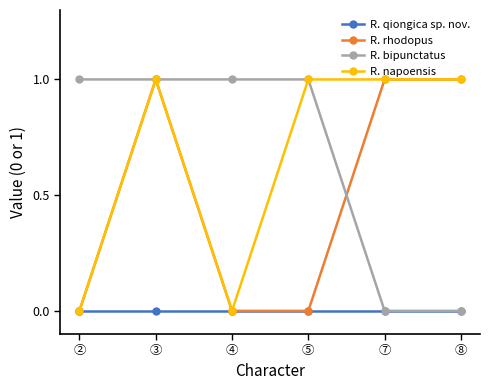

Where is the first local minimum for R. napoensis?

④